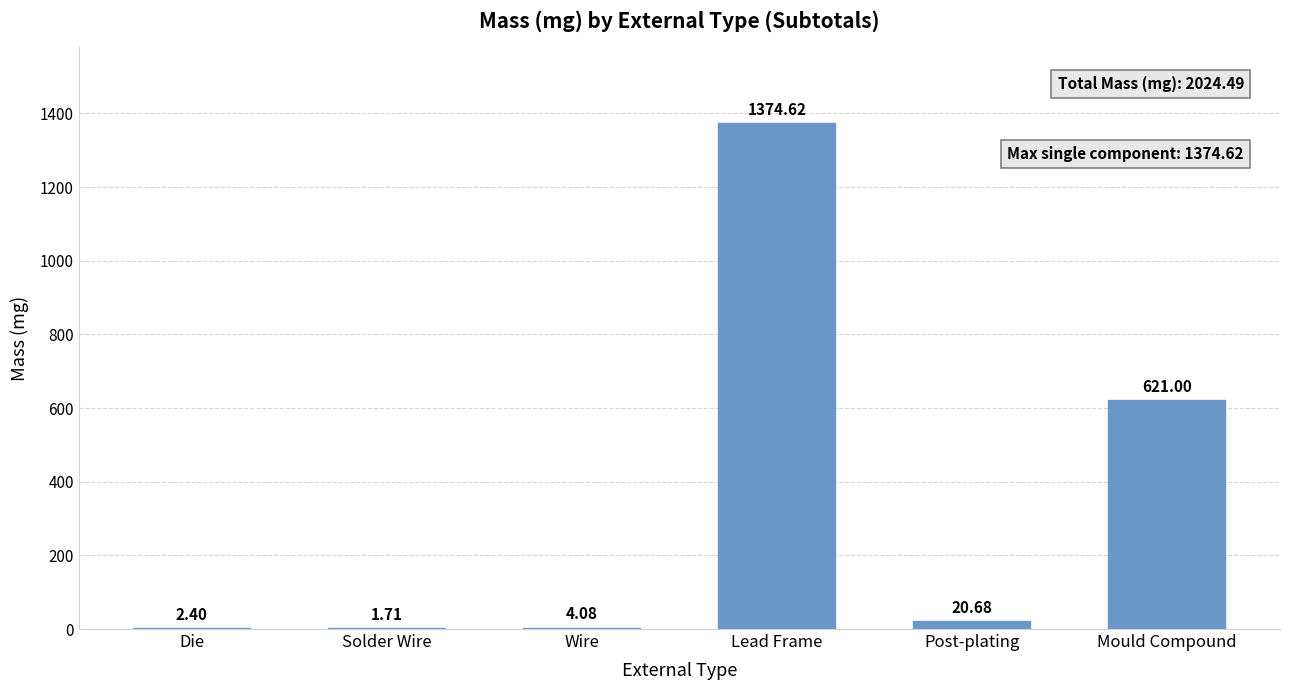

What is the sum of all values?

2024.5